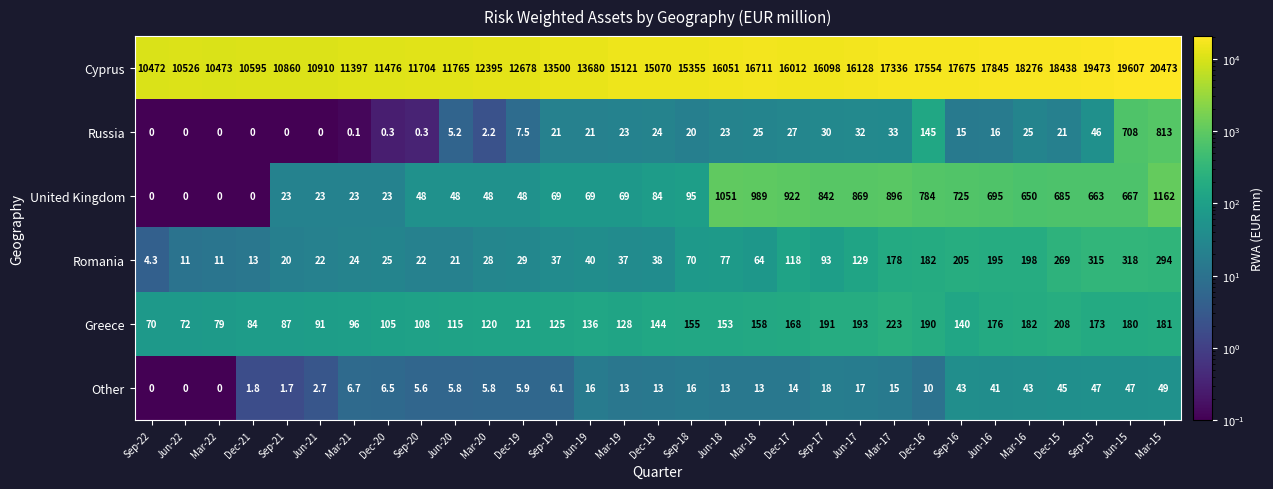

What is the average value of the Cyprus series?

14698.5